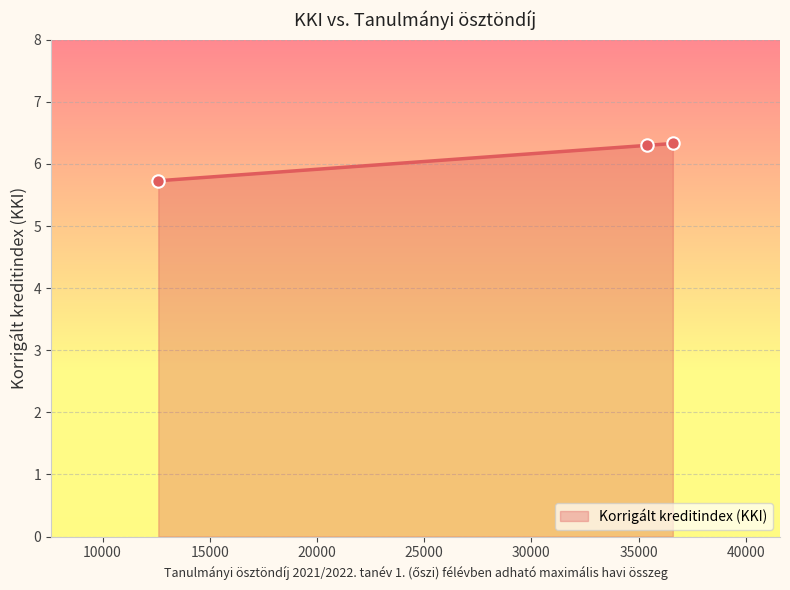

What is the sum of all values?

18.4